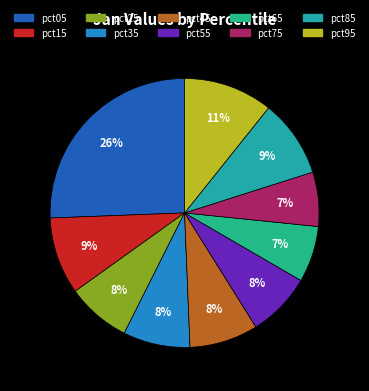

Which slice is the largest?

pct05